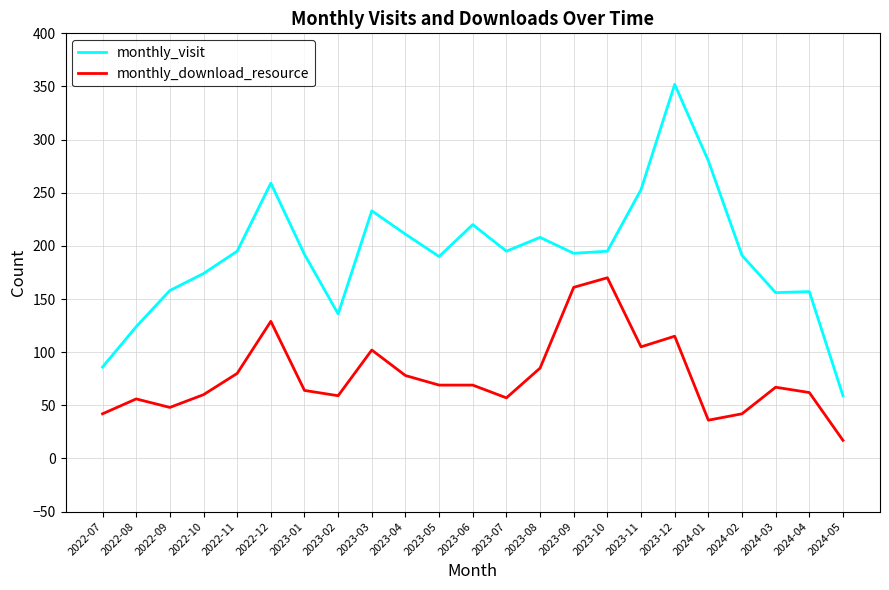

What is the difference between the second highest and second lowest values in the monthly_visit series?

194